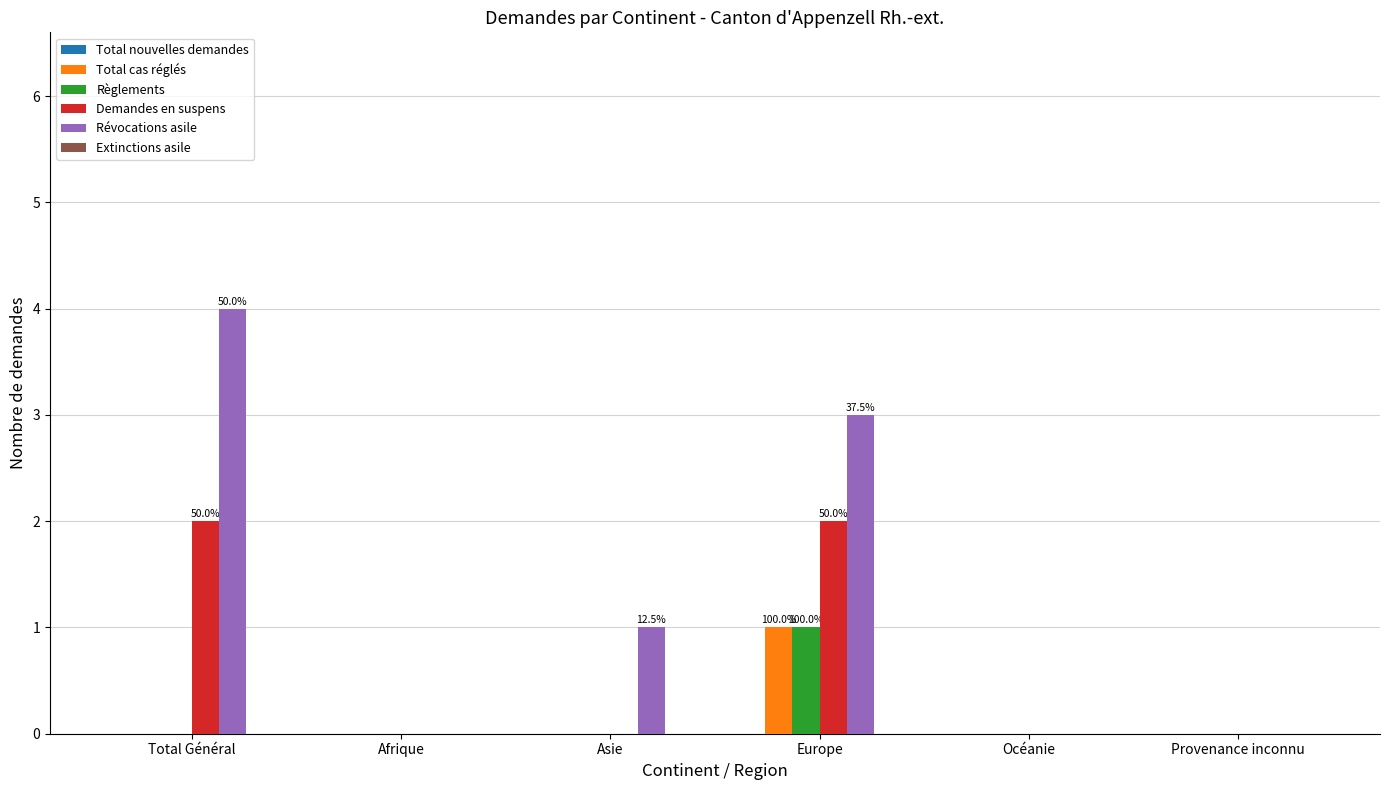

Between Total Général and Océanie, which series saw the biggest shift?

Révocations asile